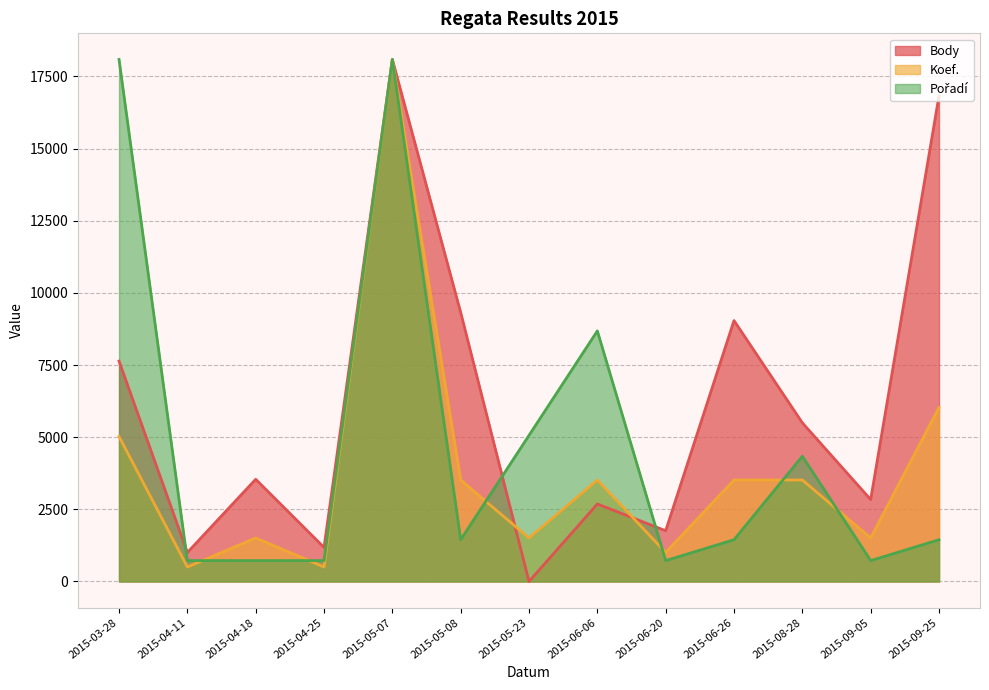

Does the chart have visible grid lines?

Yes